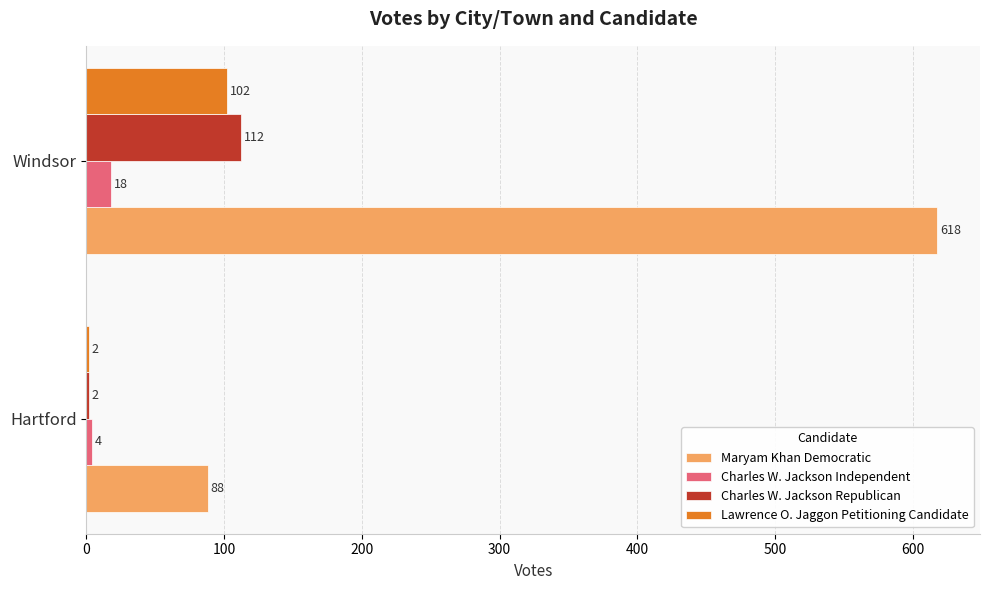

What is the spread (max minus min) of values at Hartford?

86